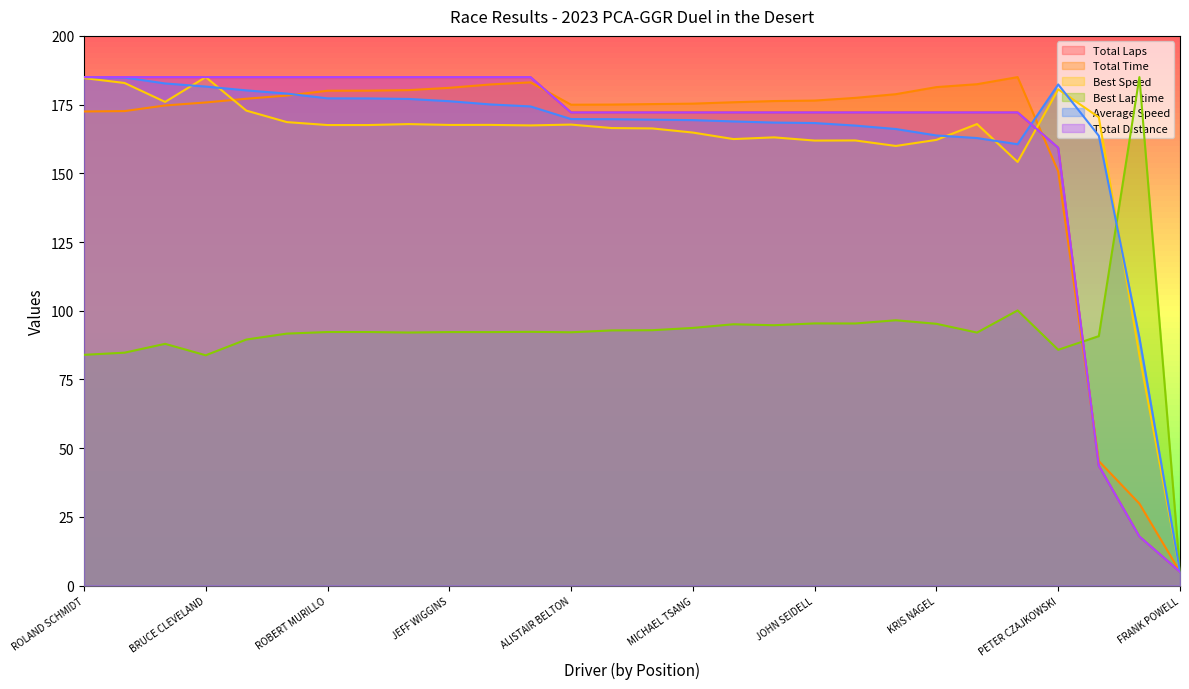

What is the difference between the highest and lowest values at WILLIAM PICKERING?

82.3